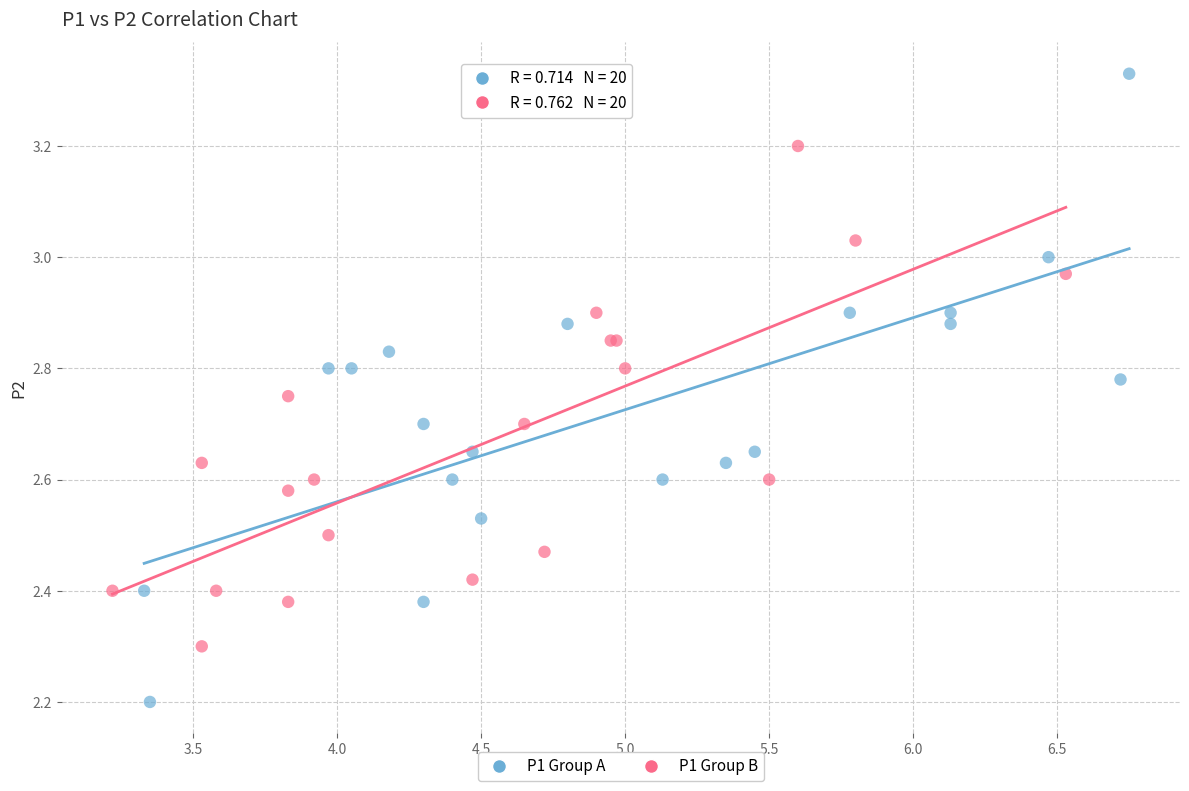

Which series reaches the minimum Y coordinate?

P1 Group A